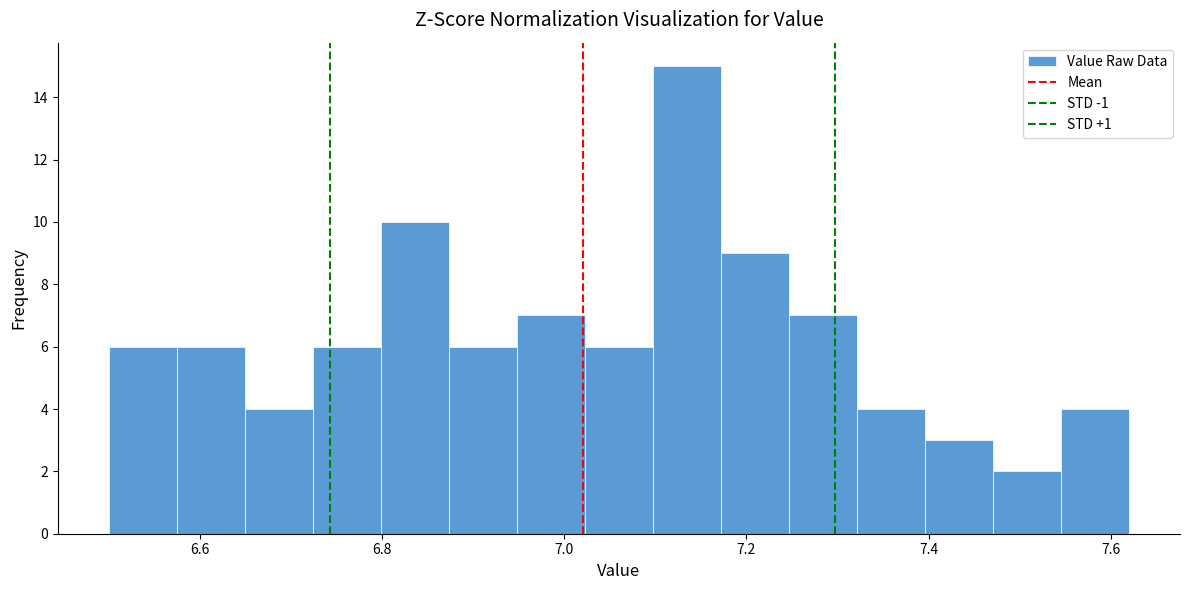

Around what value on the x-axis is the tallest bar? Give the approximate position of its centre, as read against the axis.

7.14